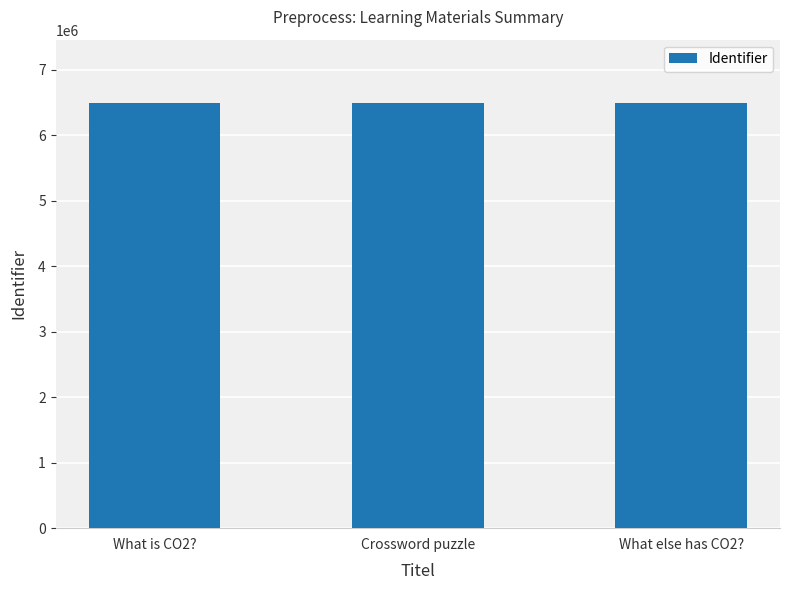

What is the value of the 2nd bar from the left?

6484849